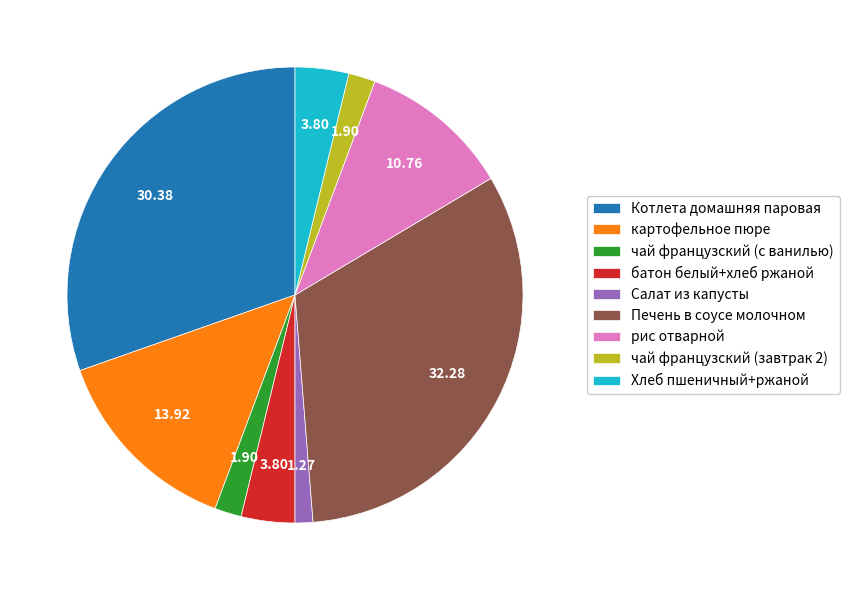

Count the number of slices in the pie.

9